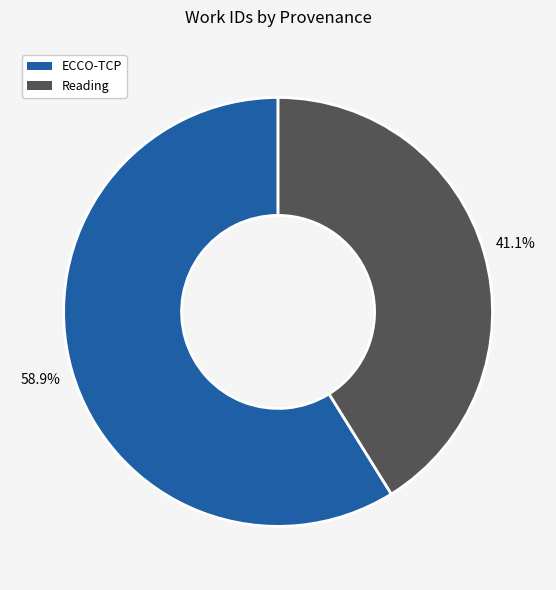

What percentage is the Reading slice, to the nearest percent?

41%